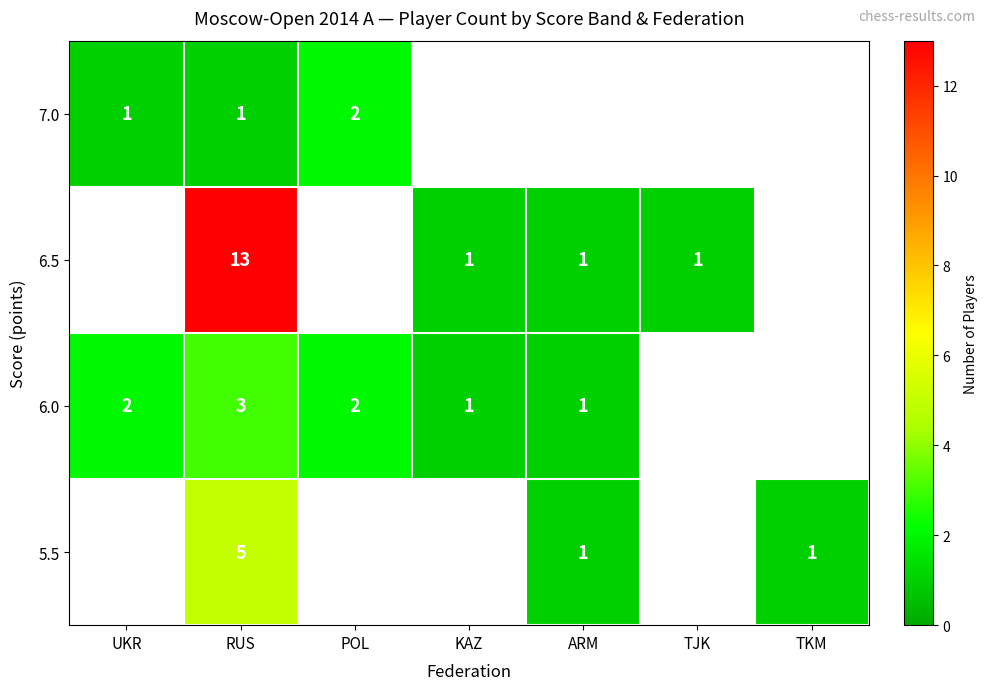

The value of 5.5 at TKM is 0. True or false?

False